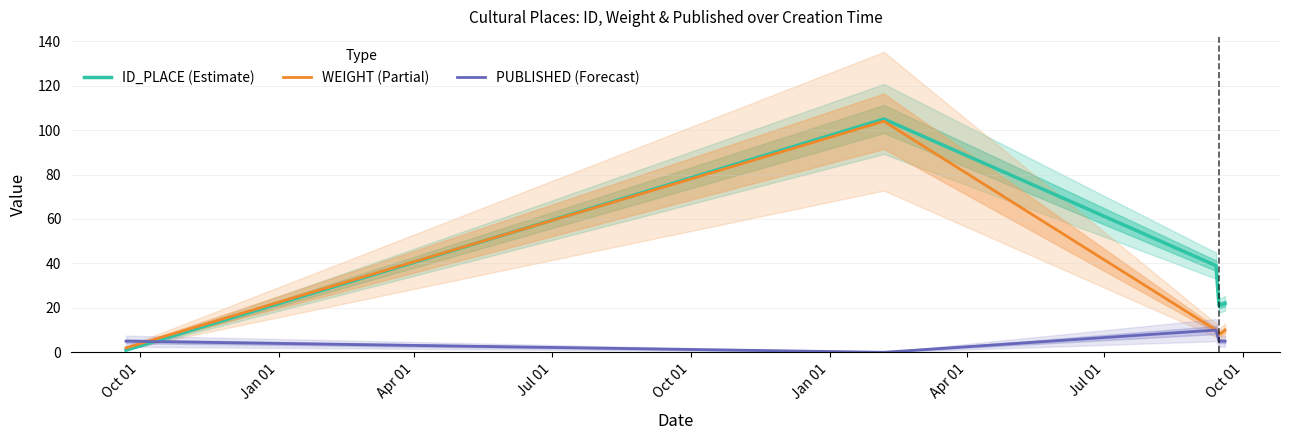

What is the highest value of the WEIGHT (Partial) series?

104